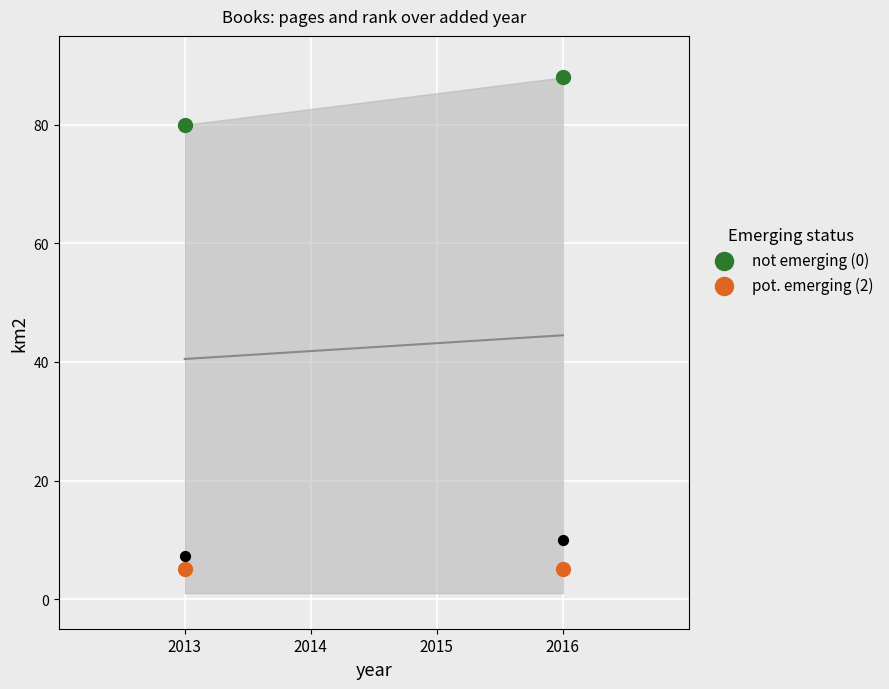

Is the value of not emerging (0) at 2016 greater than the value of pot. emerging (2) at 2016?

Yes